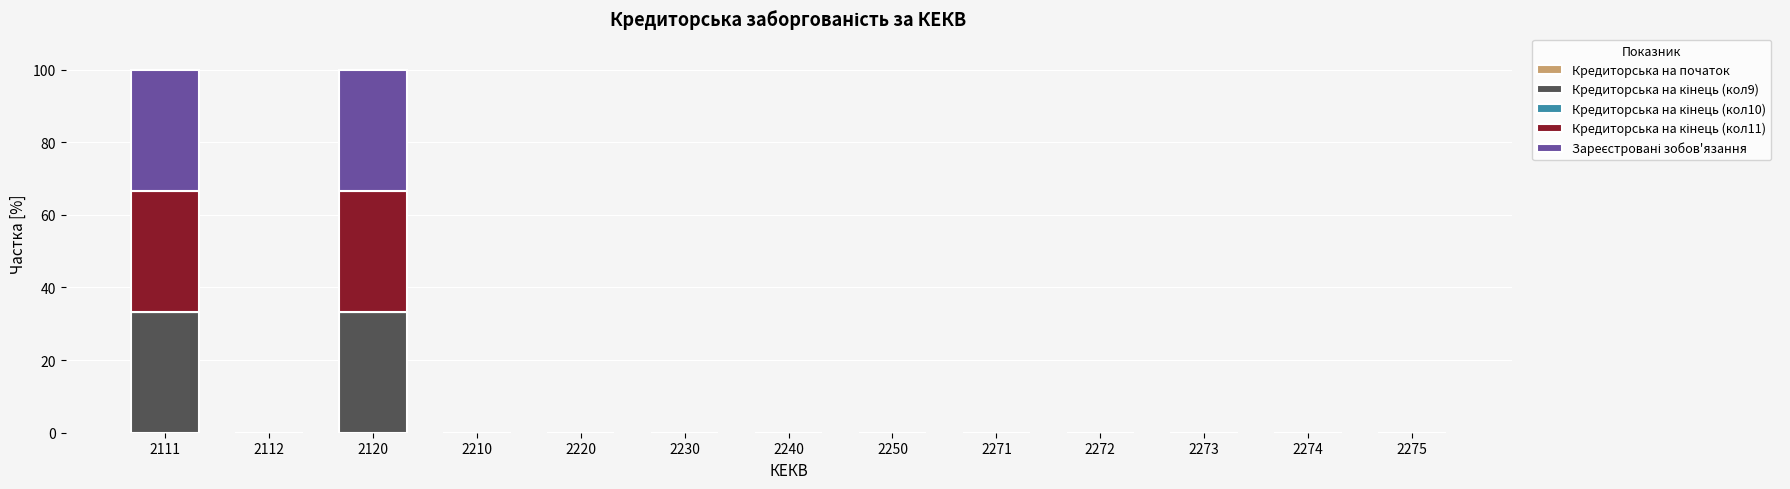

List the labels in order of Зареєстровані зобов'язання value, smallest first.

2112, 2210, 2220, 2230, 2240, 2250, 2271, 2272, 2273, 2274, 2275, 2111, 2120